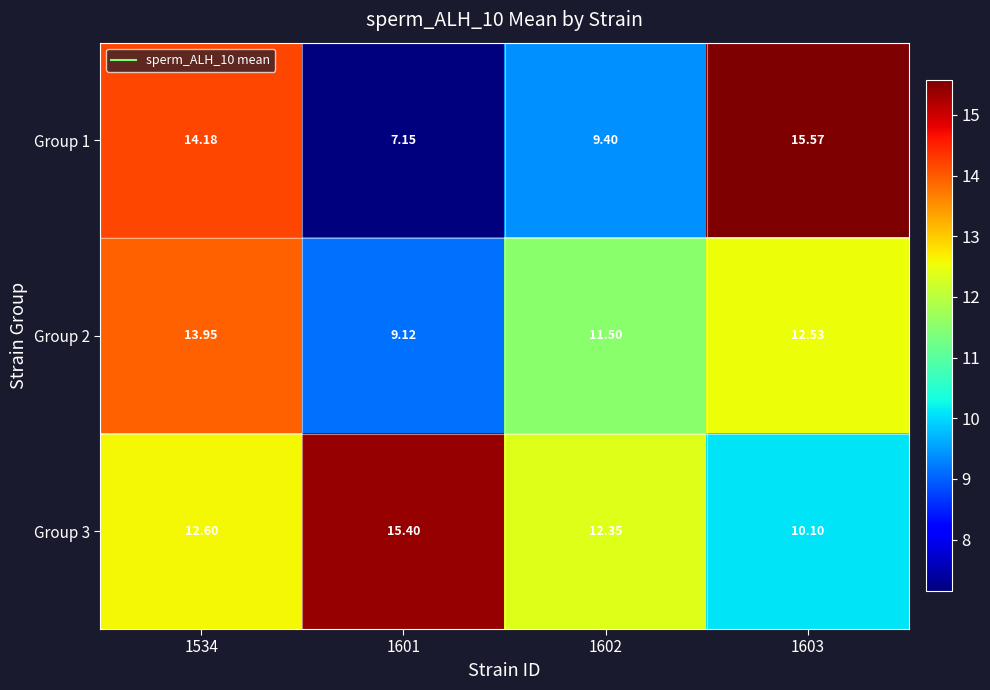

Is the value of Group 3 at 1601 greater than the value of Group 2 at 1601?

Yes